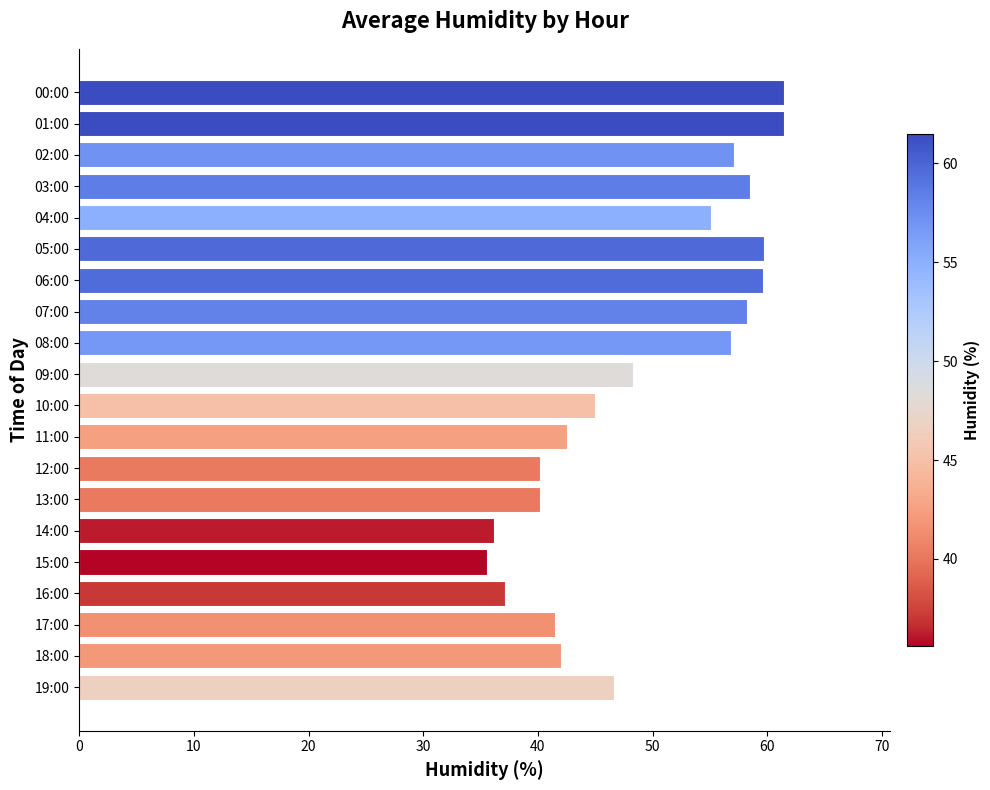

What is the sum of all values?

983.2